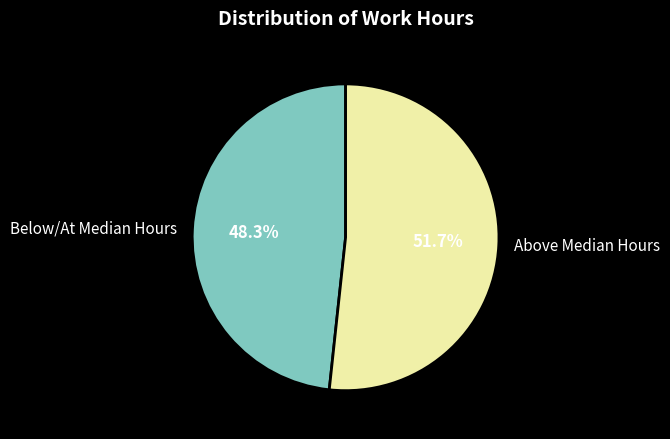

Rank the categories by value from highest to lowest.

Above Median Hours, Below/At Median Hours